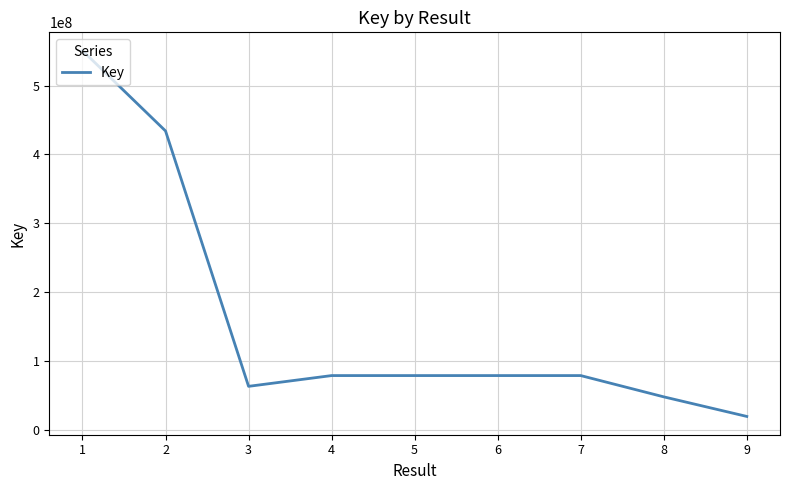

What is the change in value from 1 to 3?

-487633096